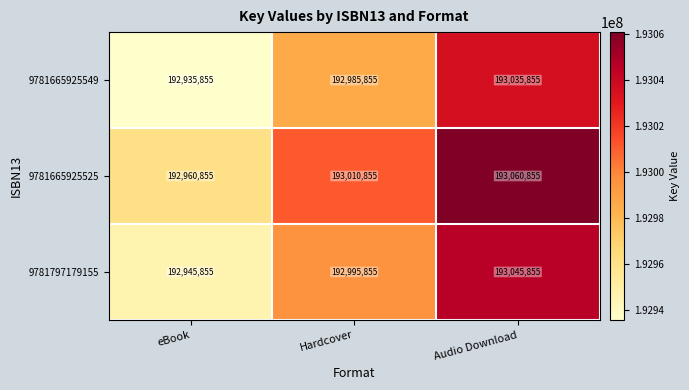

Count the 9781665925549 values in the range 192935855 to 193035855.

3